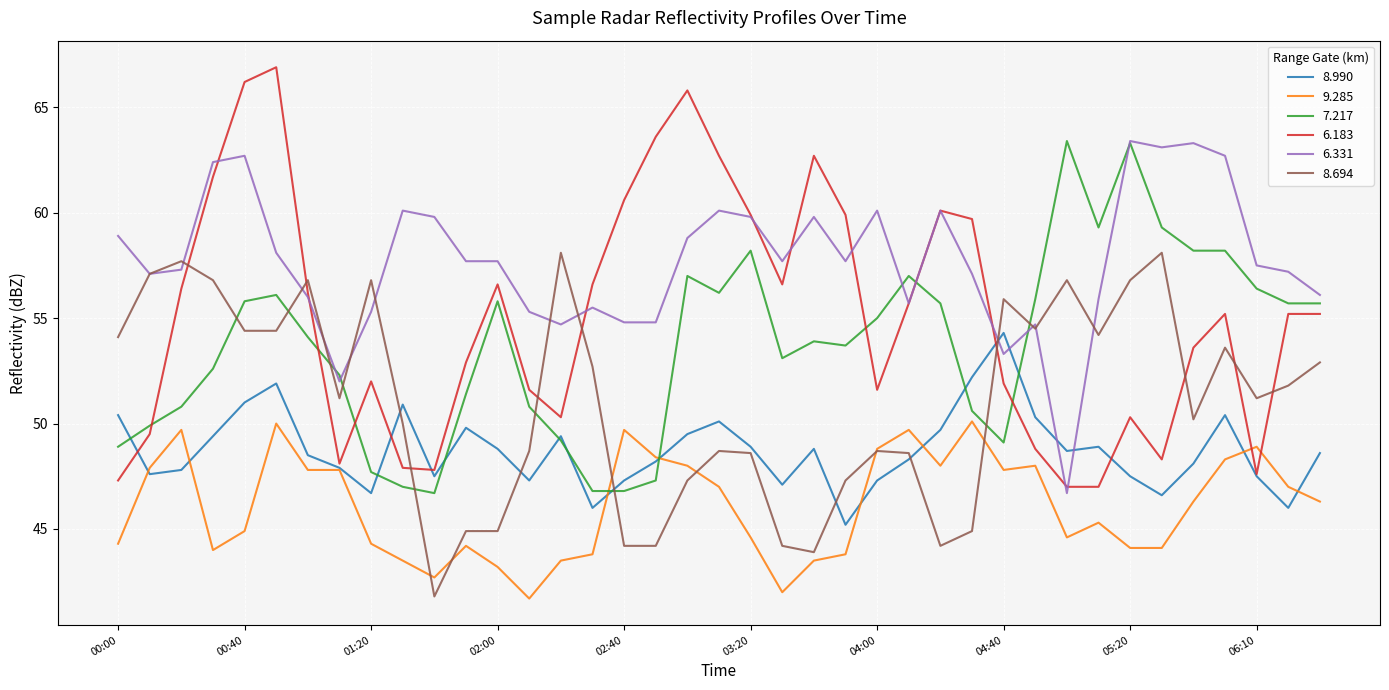

What is the difference between the maximum and minimum values in the 8.694 series?

16.3